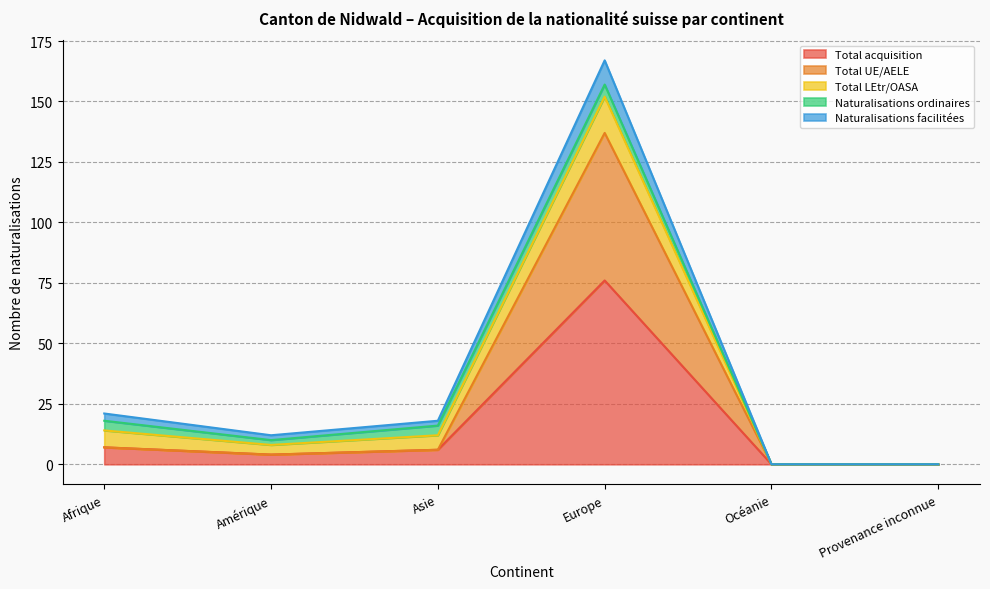

True or false: Total acquisition and Total UE/AELE cross at least once.

False